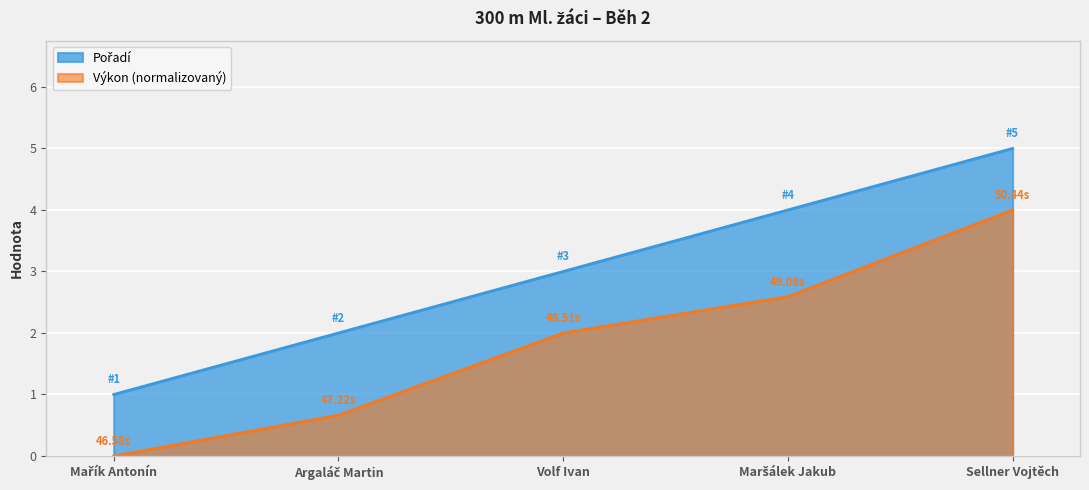

What is the average value of the Výkon series?

1.9